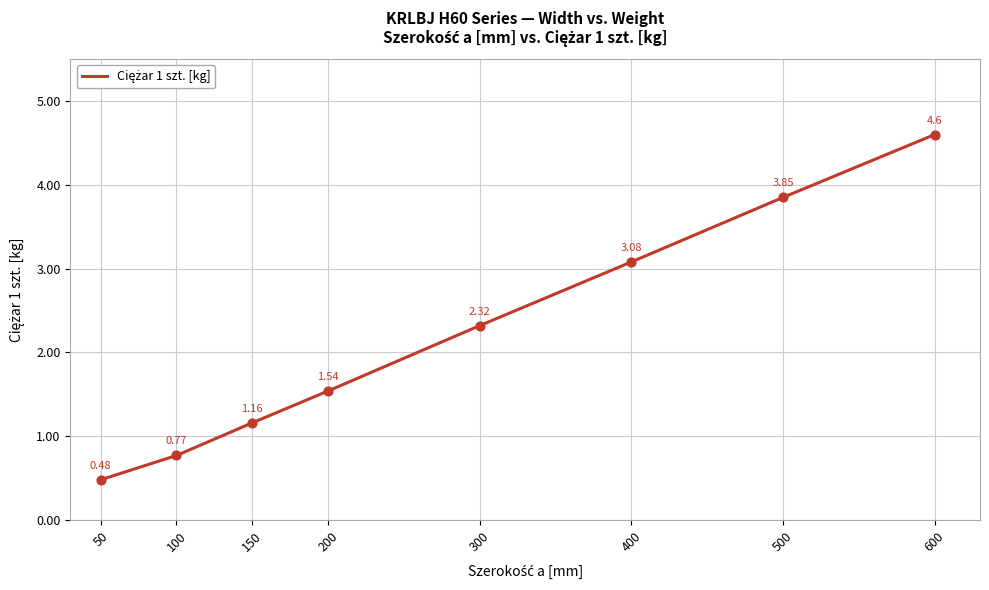

What is the change in value from 100 to 400?

+2.3